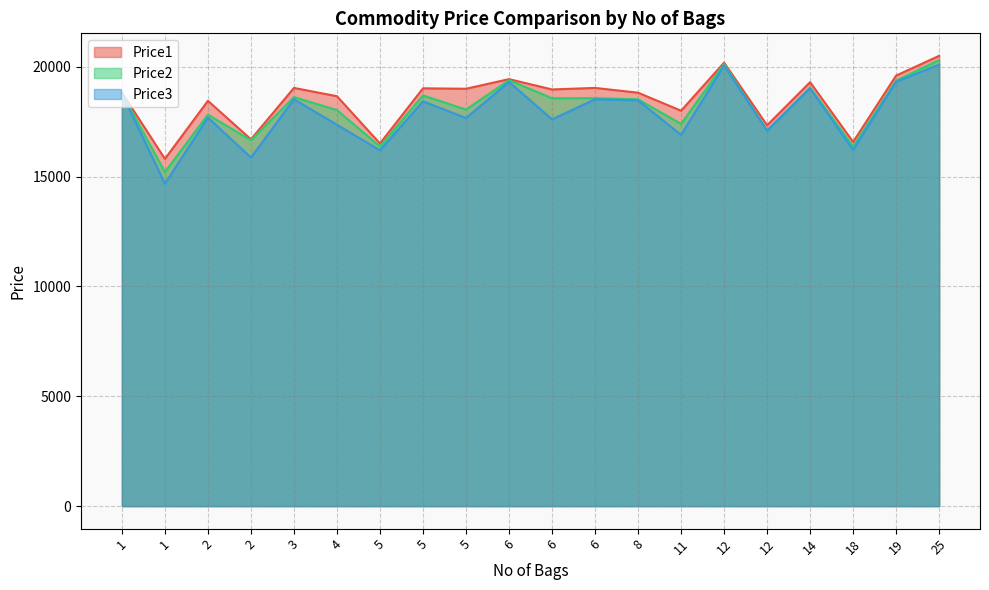

What is the minimum value shown in the chart?

14679